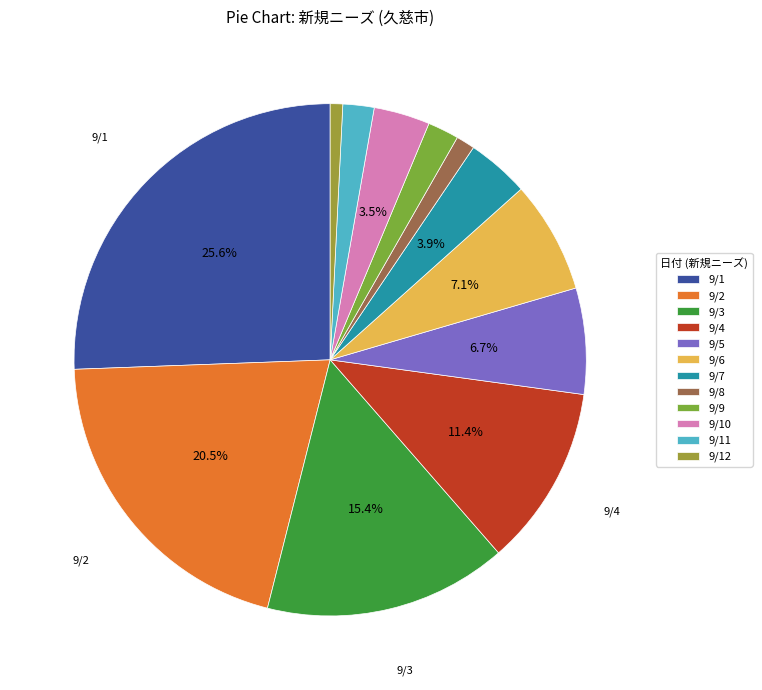

Is there any slice that represents more than half of the pie?

No